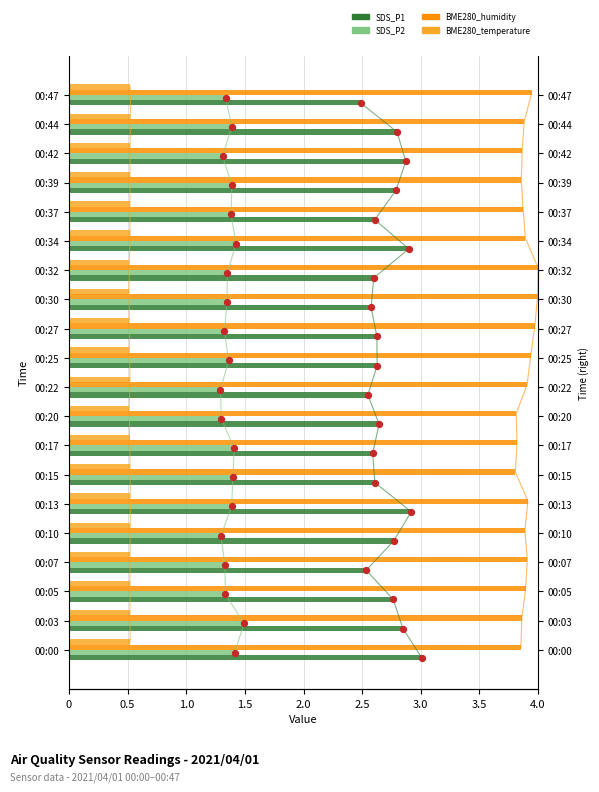

Which series contains the highest Y value?

BME280_humidity